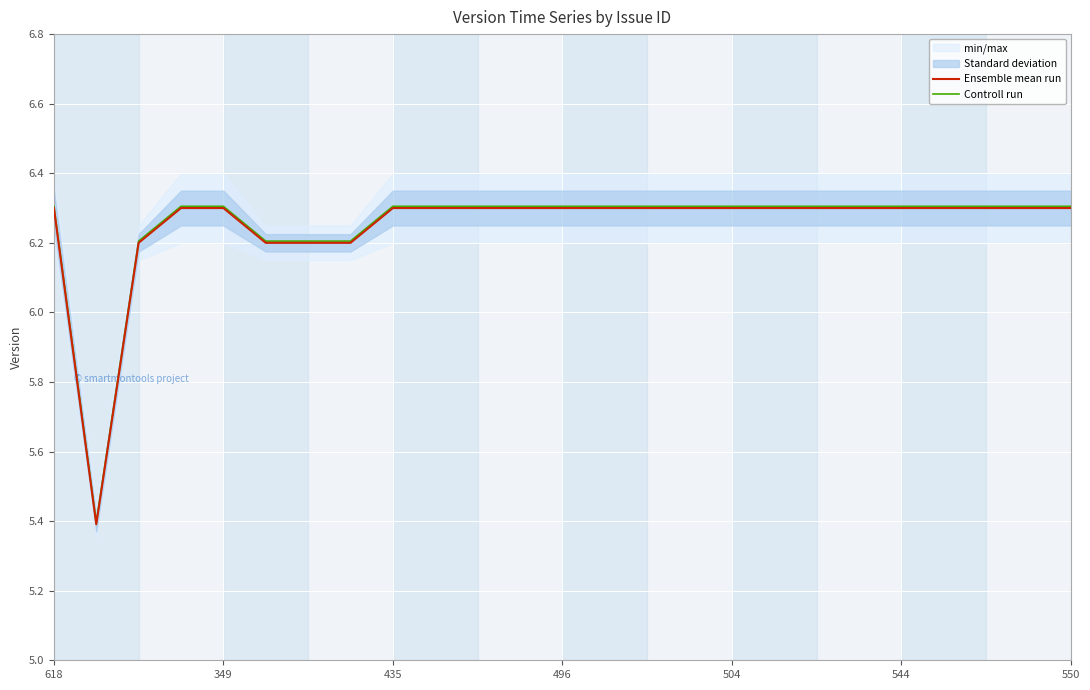

Is it true that Ensemble mean run equals 11.1 at 22?

False